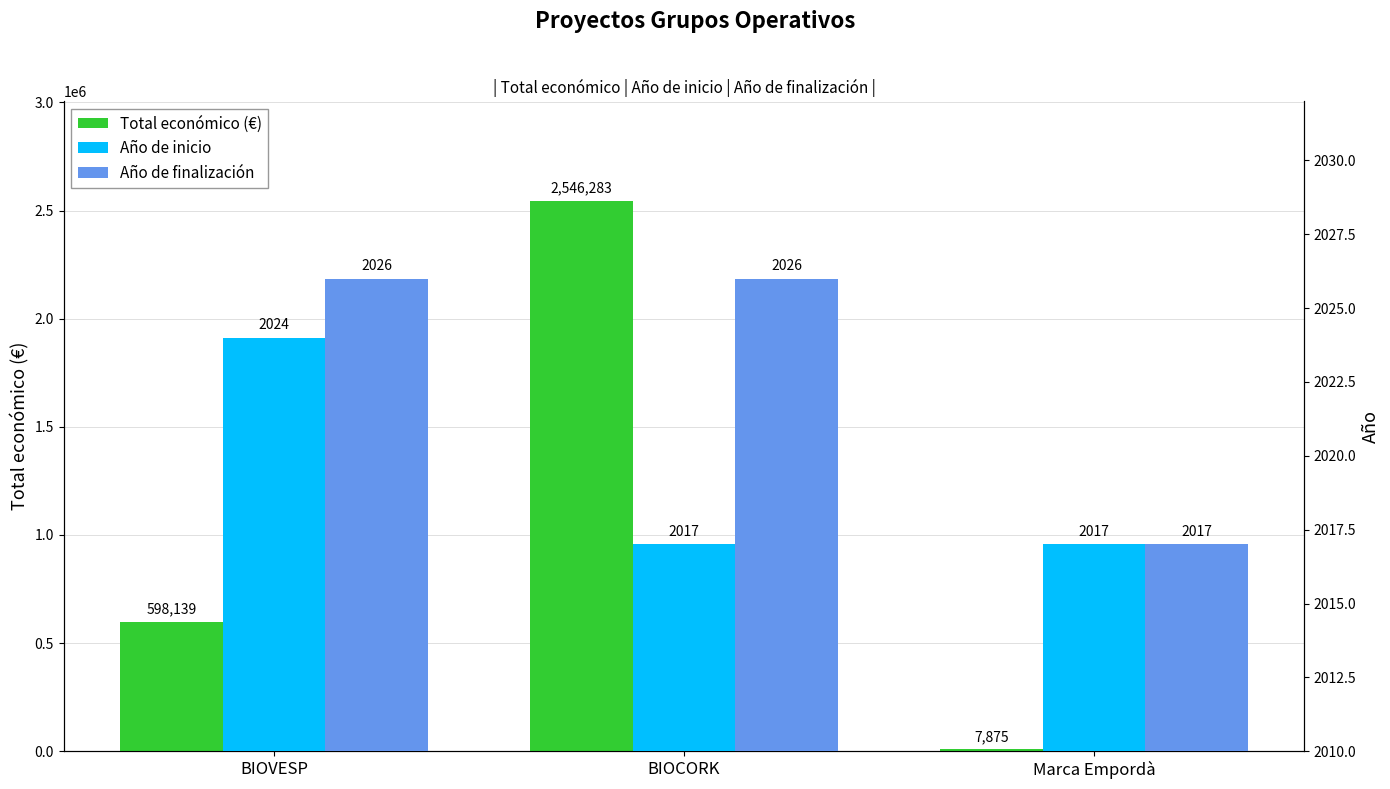

What position from the right is BIOCORK?

2